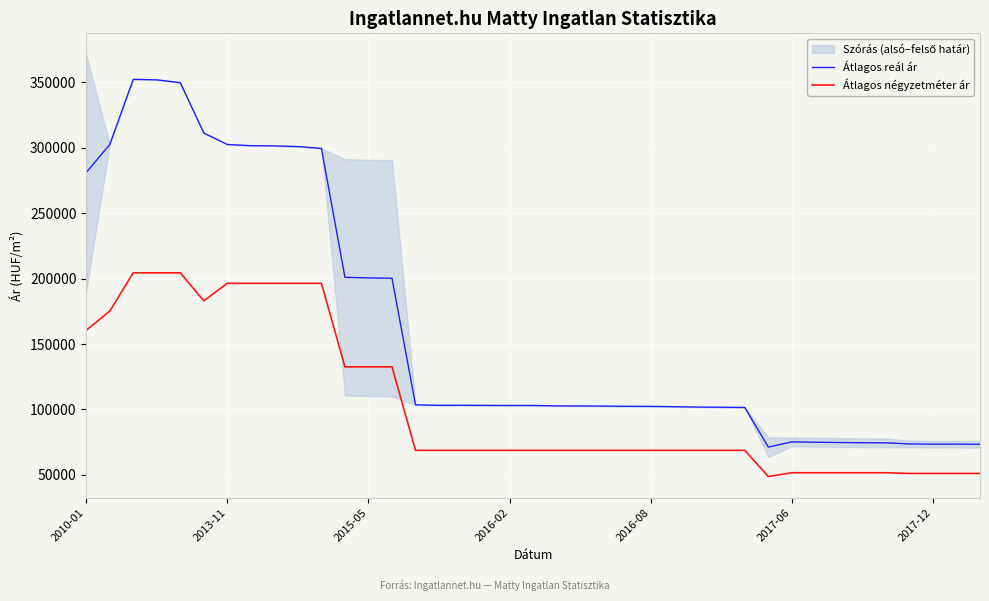

How many values in the Átlagos reál ár series exceed 103057?

18